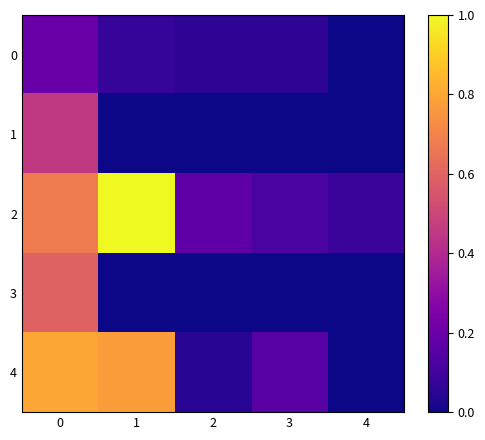

Reading left to right, what are all the values shown in this chart?

0: 0=0.2	1=0.1	2=0.1	3=0.1	4=0.0
1: 0=0.5	1=0.0	2=0.0	3=0.0	4=0.0
2: 0=0.7	1=1.0	2=0.2	3=0.1	4=0.1
3: 0=0.6	1=0.0	2=0.0	3=0.0	4=0.0
4: 0=0.8	1=0.8	2=0.0	3=0.2	4=0.0